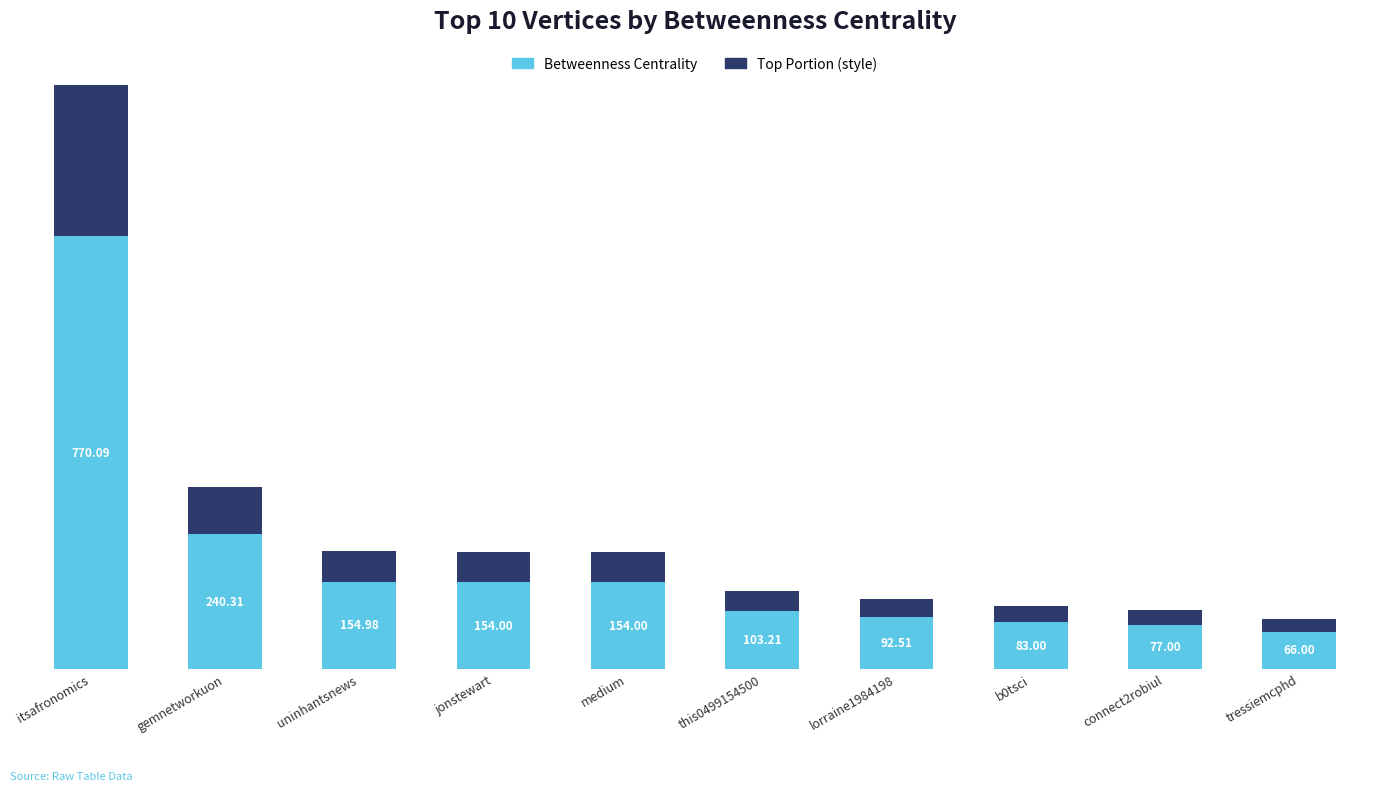

What is the change in value from itsafronomics to b0tsci?

-687.1